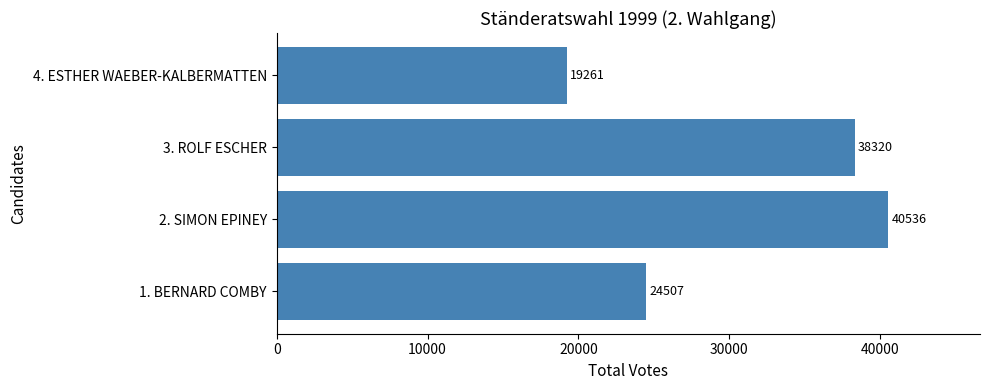

Is it true that the value at 3. ROLF ESCHER is 38320?

True